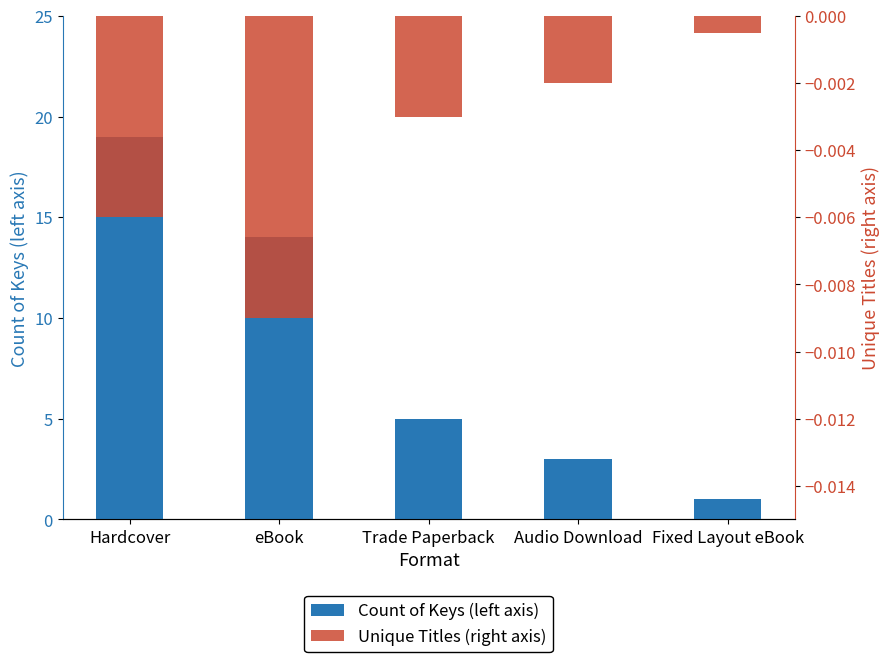

What is the label of the 2nd bar from the right?

Audio Download